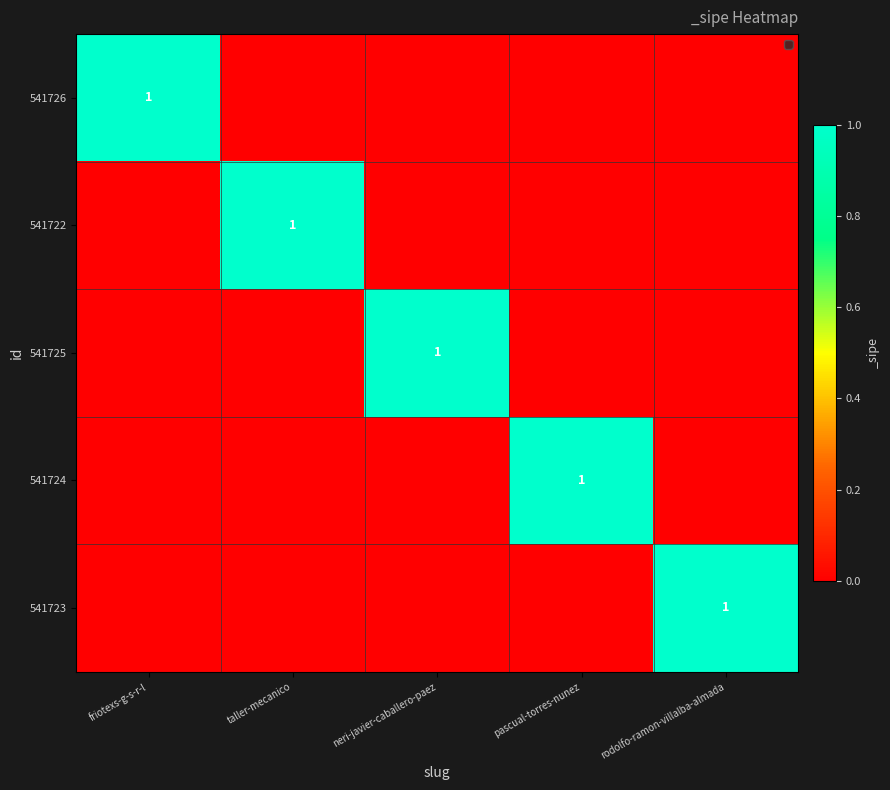

Between friotexs-g-s-r-l and neri-javier-caballero-paez, which is larger?

friotexs-g-s-r-l